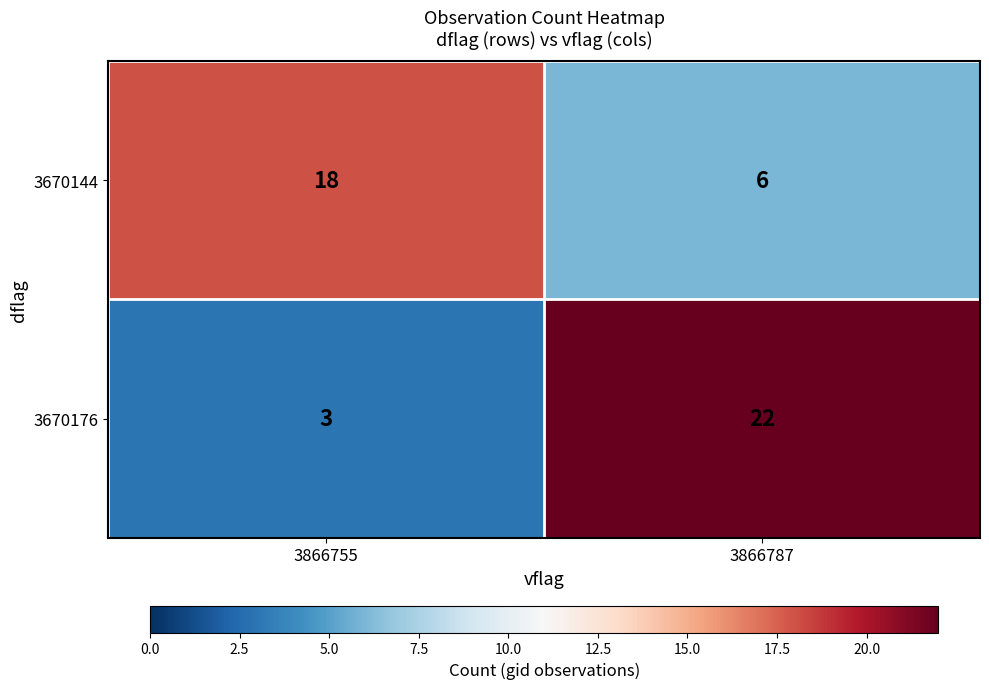

What is the sum of the 3670176 values at 3866787 and 3866755?

25